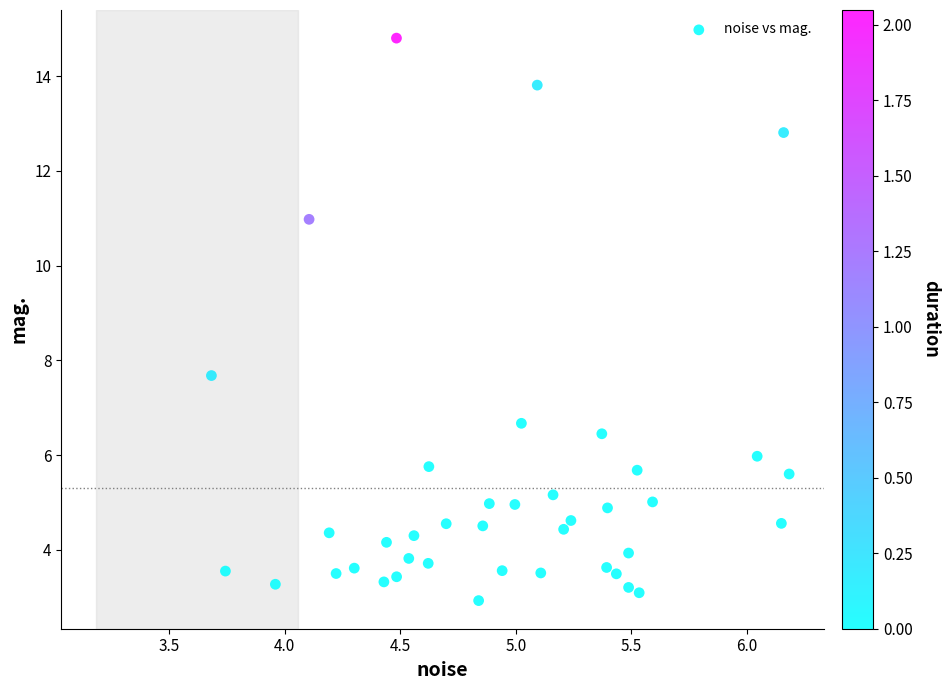

What Y value in the scatter plot is closest to 8?

7.7